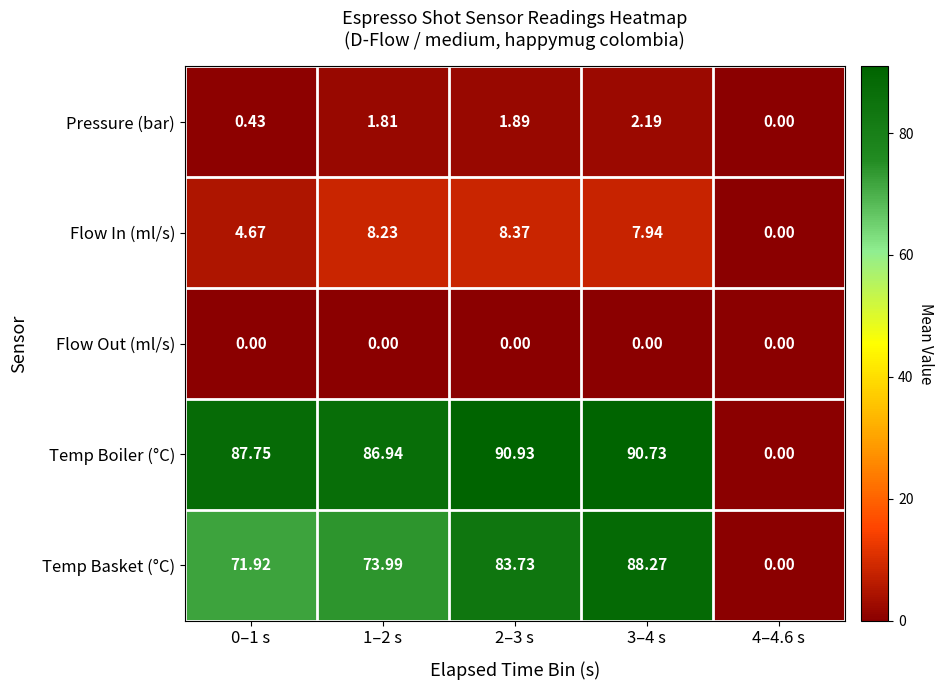

Which series has the largest total across all categories?

Temp Boiler (°C)